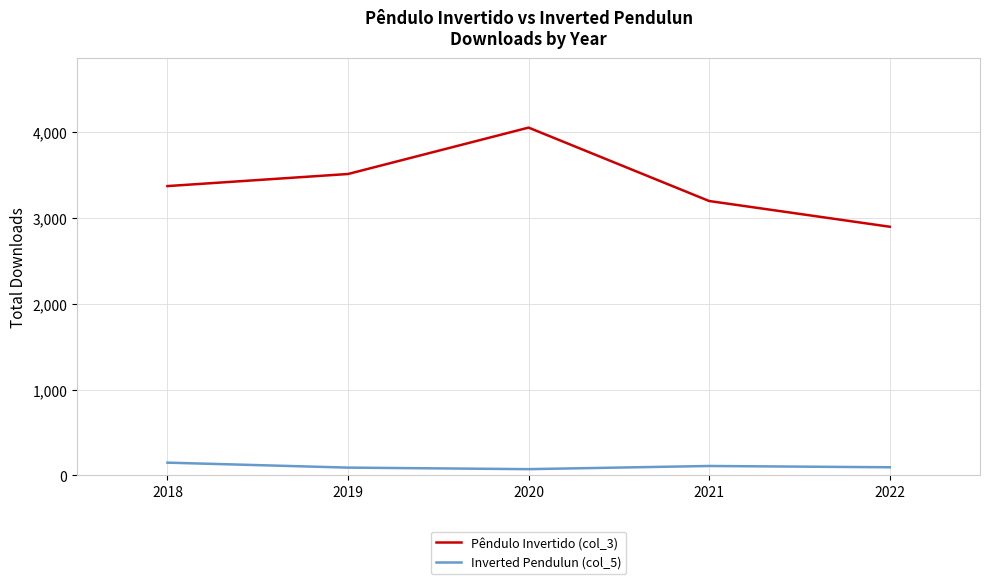

How many interior local peaks does the Pêndulo Invertido (col_3) series have?

1